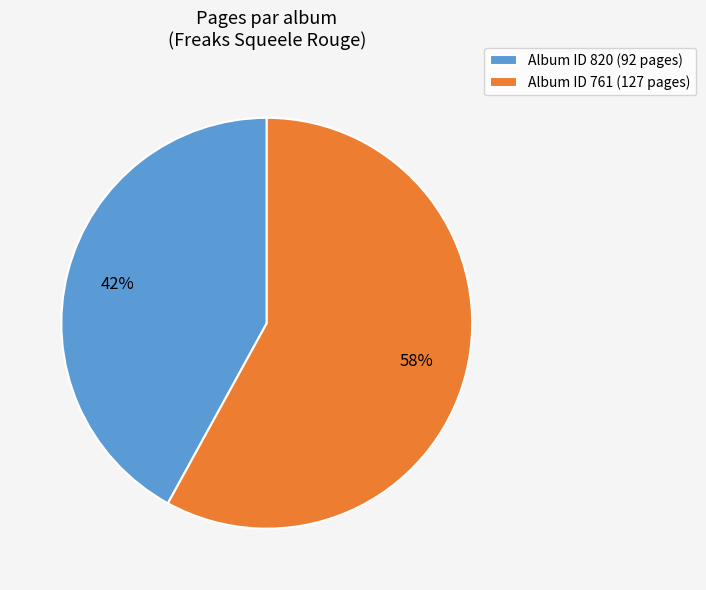

Is the sum of Album ID 761 (127 pages) and Album ID 820 (92 pages) greater than half?

Yes